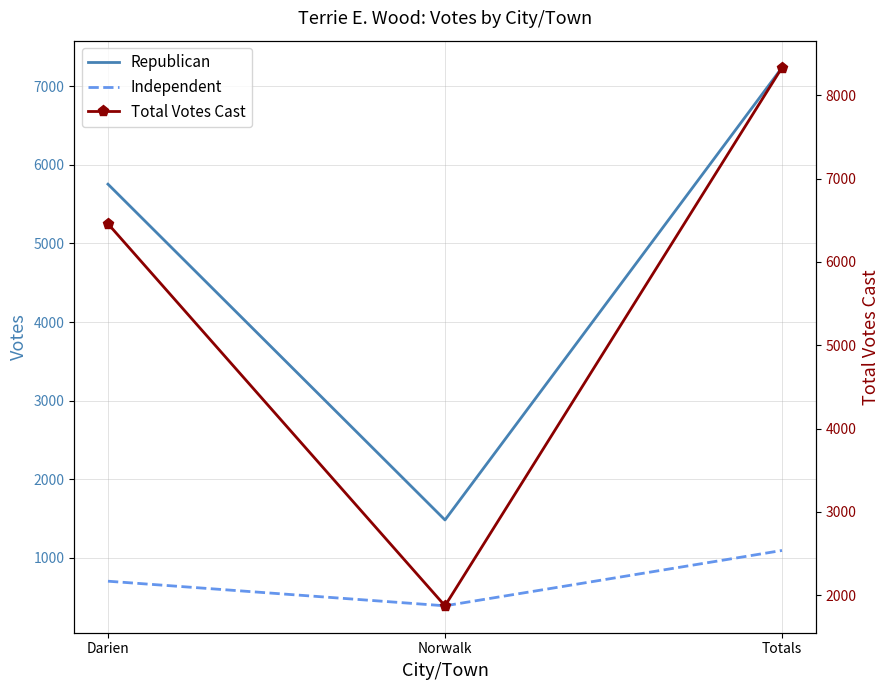

Rank the categories by Total Votes Cast value from lowest to highest.

Norwalk, Darien, Totals